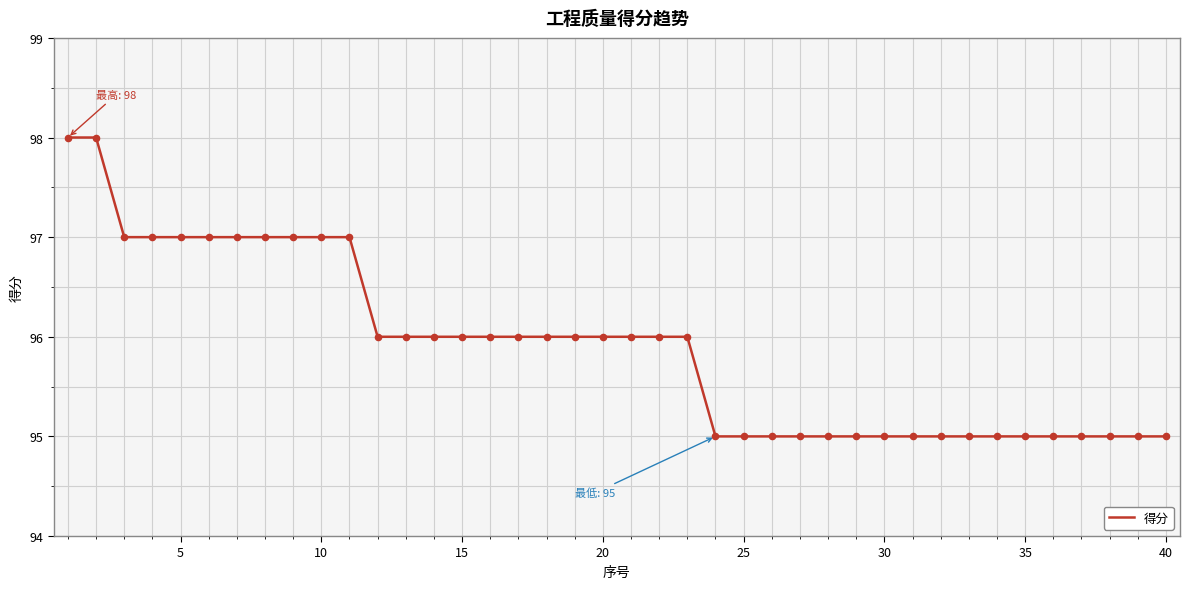

What is the smallest value displayed?

95